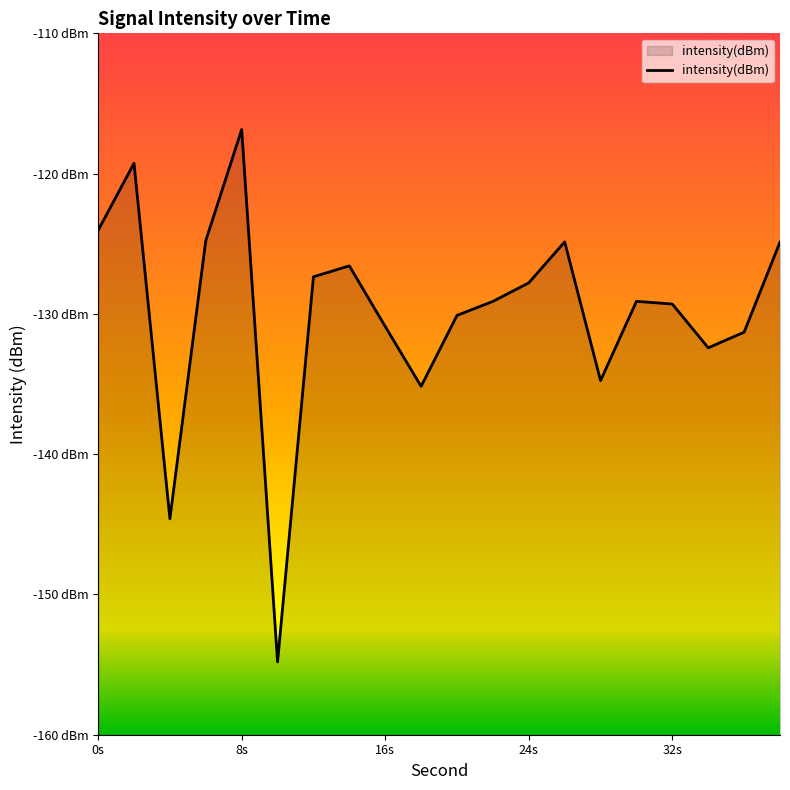

List the labels in order of value, smallest first.

10, 4, 18, 28, 34, 36, 16, 20, 32, 22, 30, 24, 12, 14, 38, 26, 6, 0, 2, 8